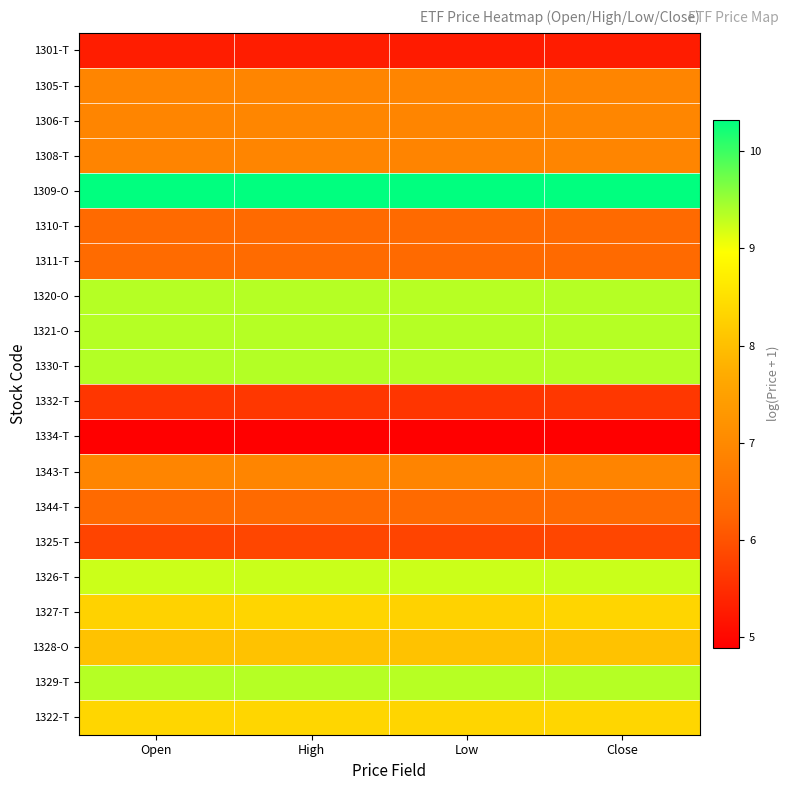

Rank the series by their maximum value, from highest to lowest.

1309-O, 1330-T, 1321-O, 1320-O, 1329-T, 1326-T, 1322-T, 1327-T, 1328-O, 1306-T, 1305-T, 1343-T, 1308-T, 1311-T, 1344-T, 1310-T, 1325-T, 1332-T, 1301-T, 1334-T